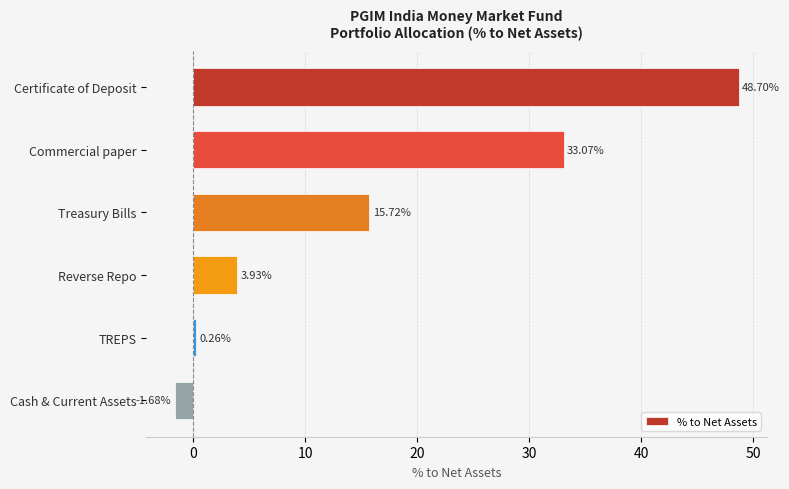

Count the number of categories in the chart.

6